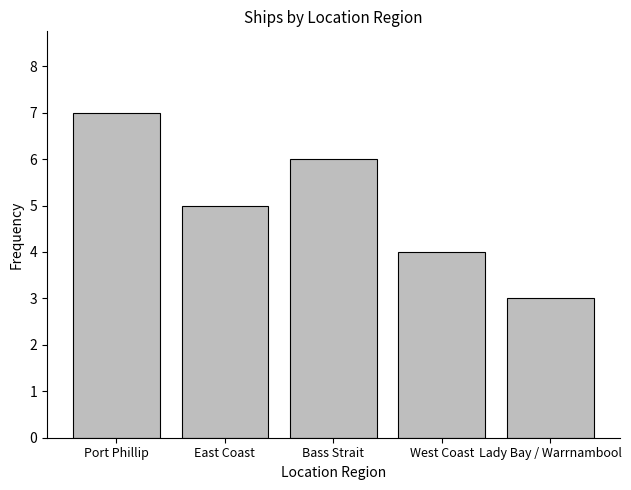

Approximately how many times larger is the value at West Coast compared to Lady Bay / Warrnambool?

1.3